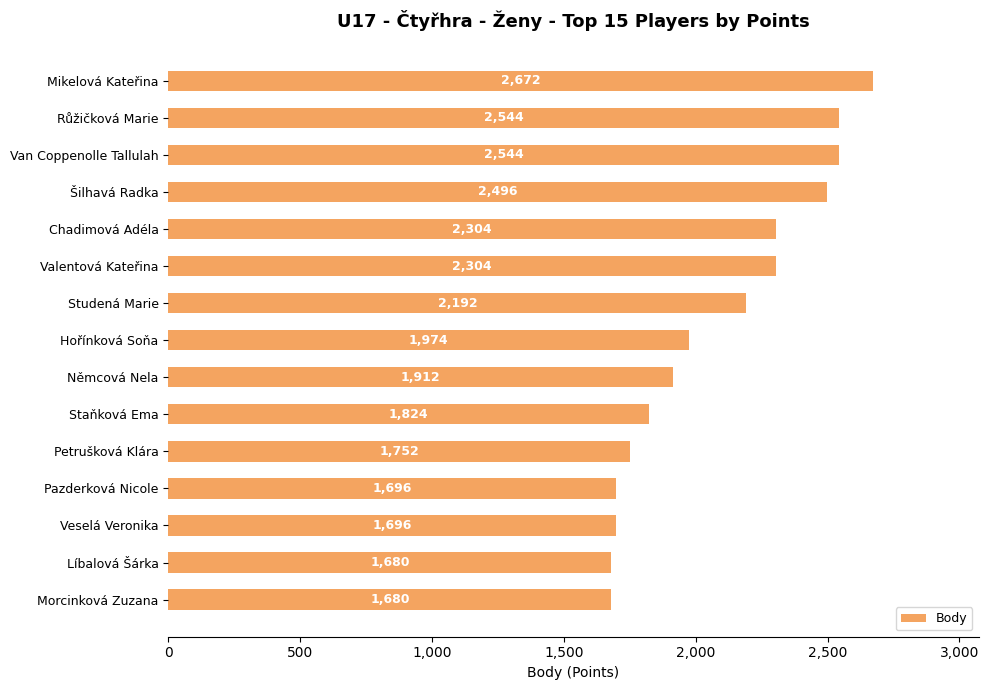

Reading top to bottom, transcribe all the data shown in this chart.

Mikelová Kateřina=2672	Růžičková Marie=2544	Van Coppenolle Tallulah=2544	Šilhavá Radka=2496	Chadimová Adéla=2304	Valentová Kateřina=2304	Studená Marie=2192	Hořínková Soňa=1974	Němcová Nela=1912	Staňková Ema=1824	Petrušková Klára=1752	Pazderková Nicole=1696	Veselá Veronika=1696	Líbalová Šárka=1680	Morcinková Zuzana=1680